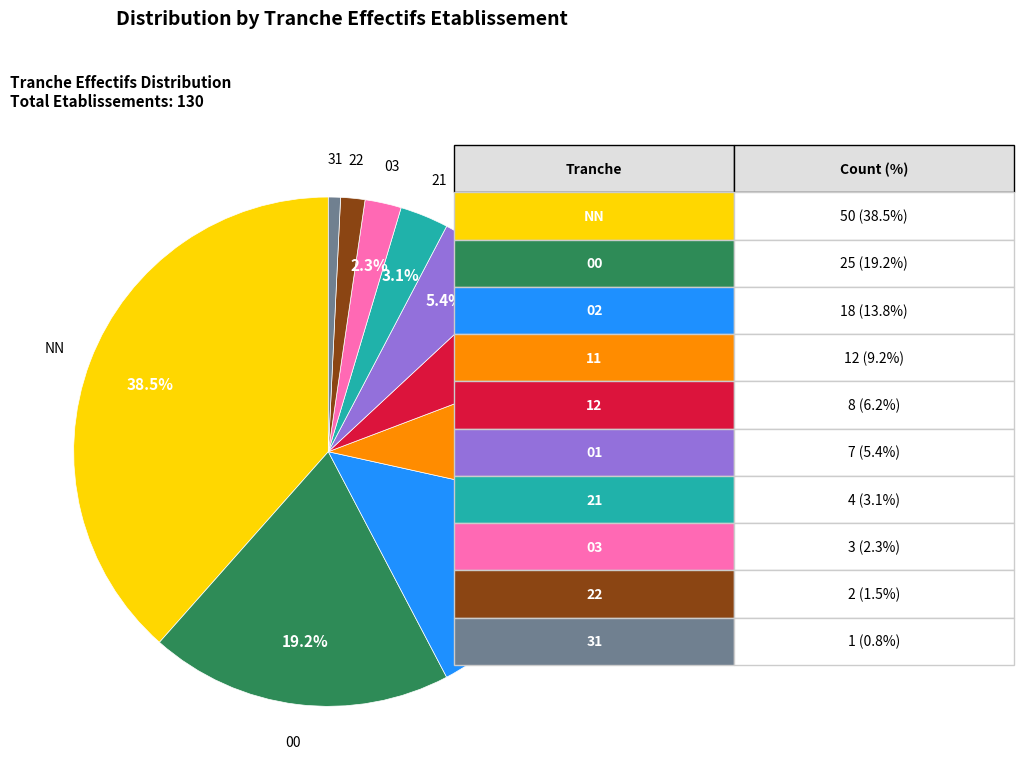

Does any single category account for the majority?

No